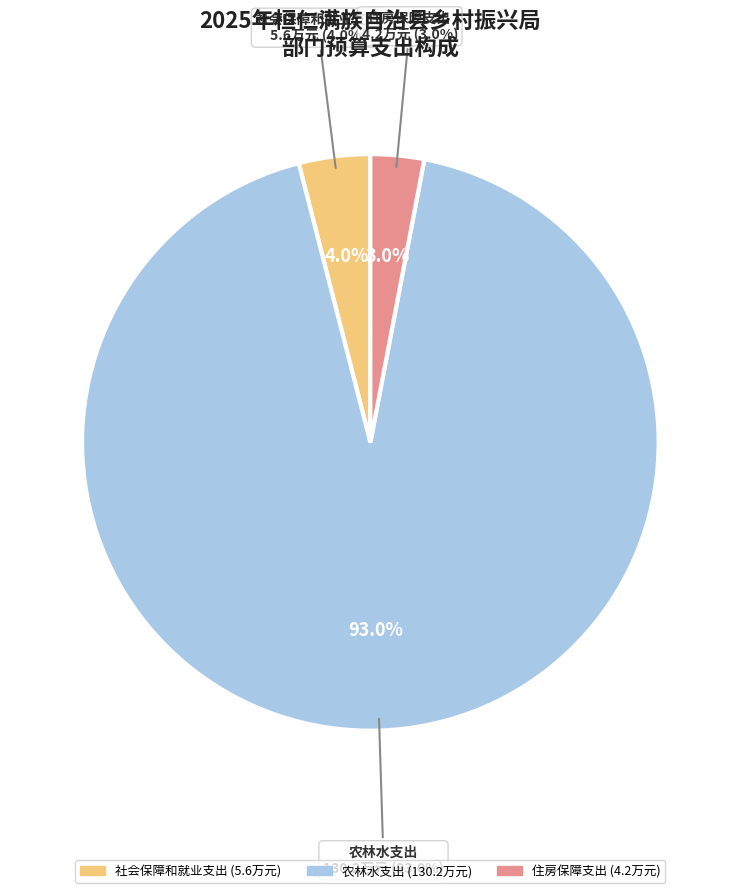

Is there a majority slice in this chart?

Yes